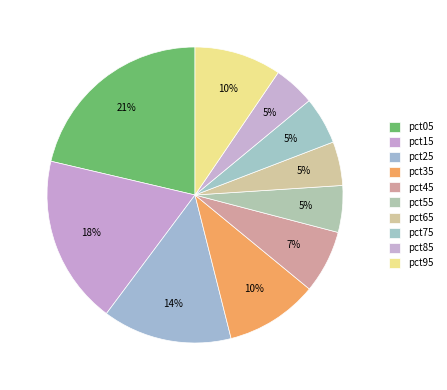

Count the number of slices in the pie.

10